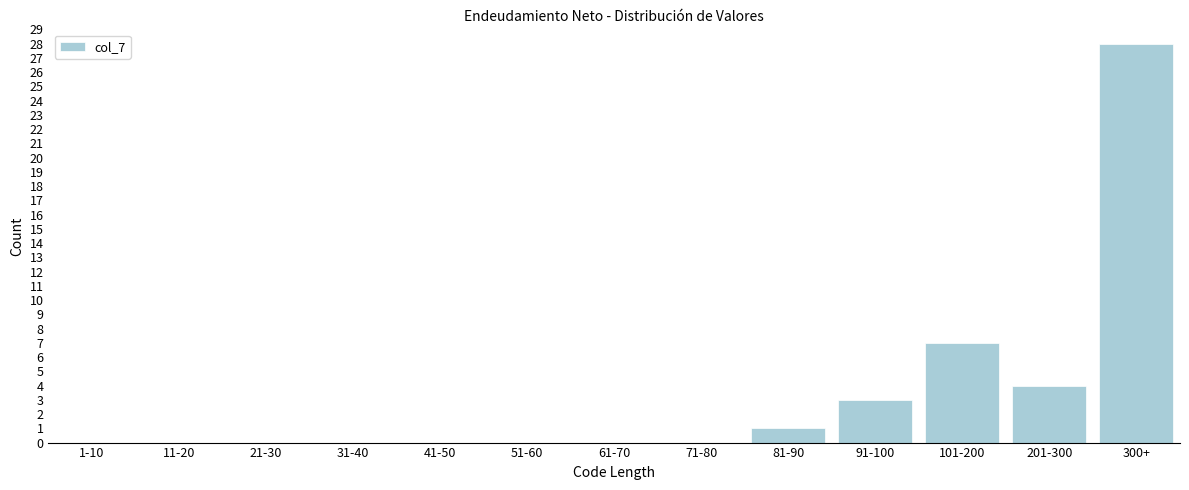

Reading left to right, extract all data points from this chart.

1-10=0	11-20=0	21-30=0	31-40=0	41-50=0	51-60=0	61-70=0	71-80=0	81-90=1	91-100=3	101-200=7	201-300=4	300+=28